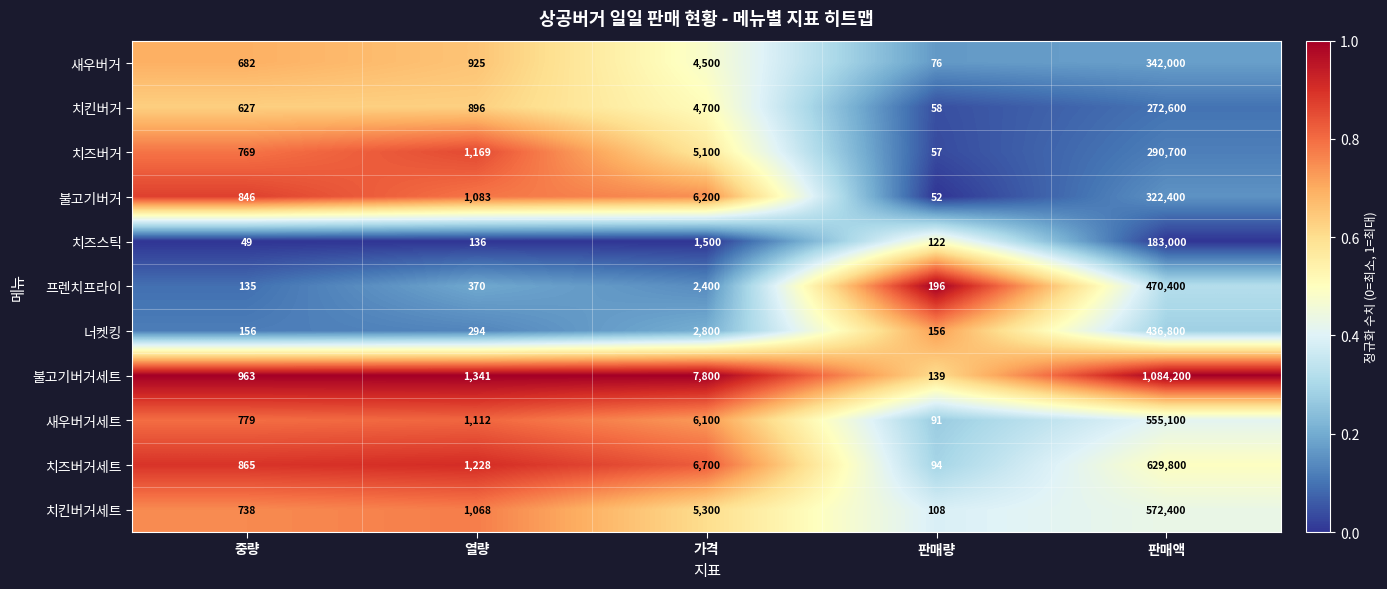

Which category has the highest value across all series?

판매액